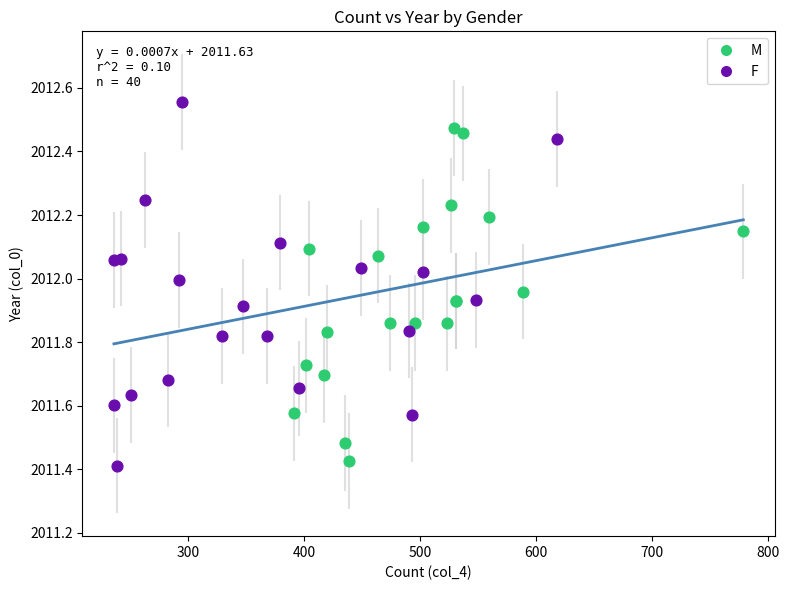

Which series reaches the minimum Y coordinate?

F